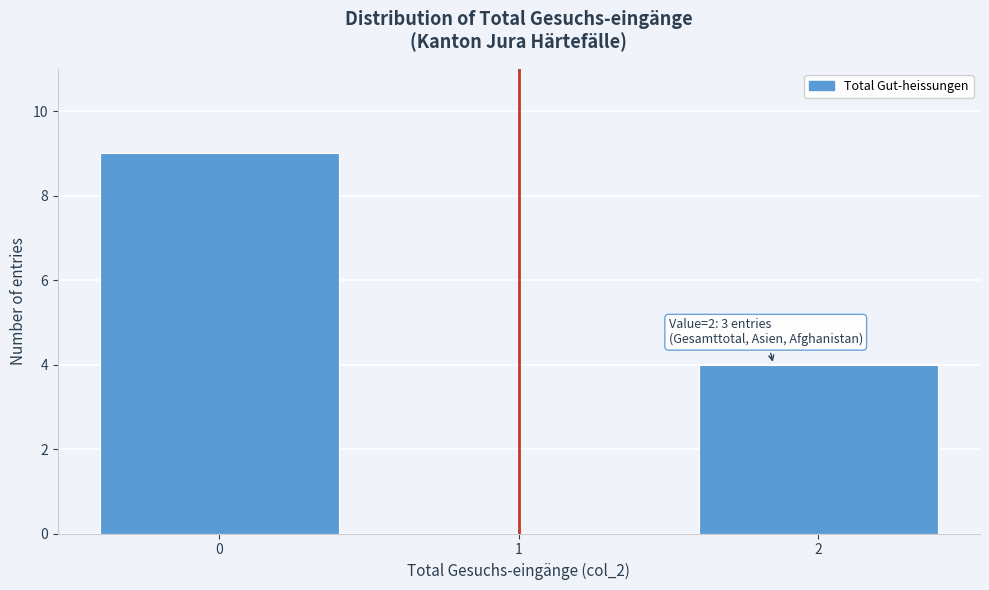

Reading left to right, extract all data points from this chart.

0=9	1=0	2=4